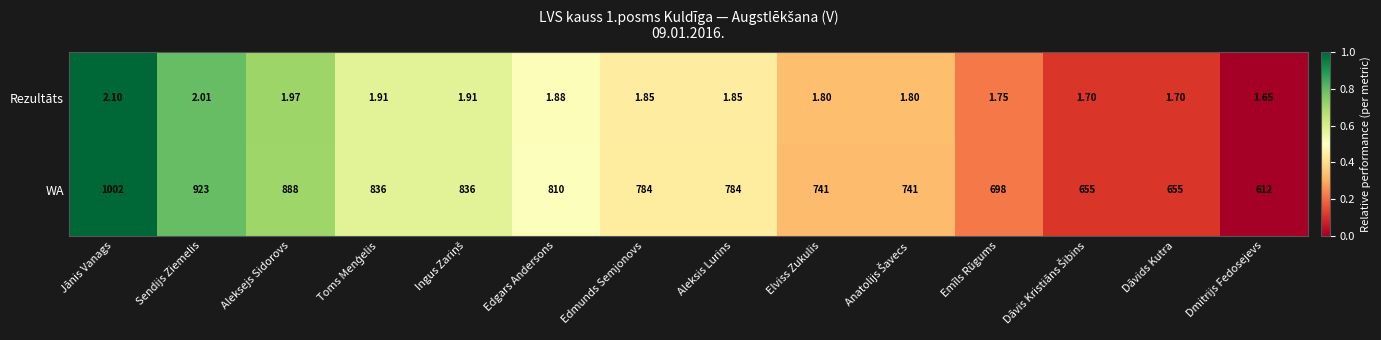

Where does the WA series first go above 784?

Jānis Vanags